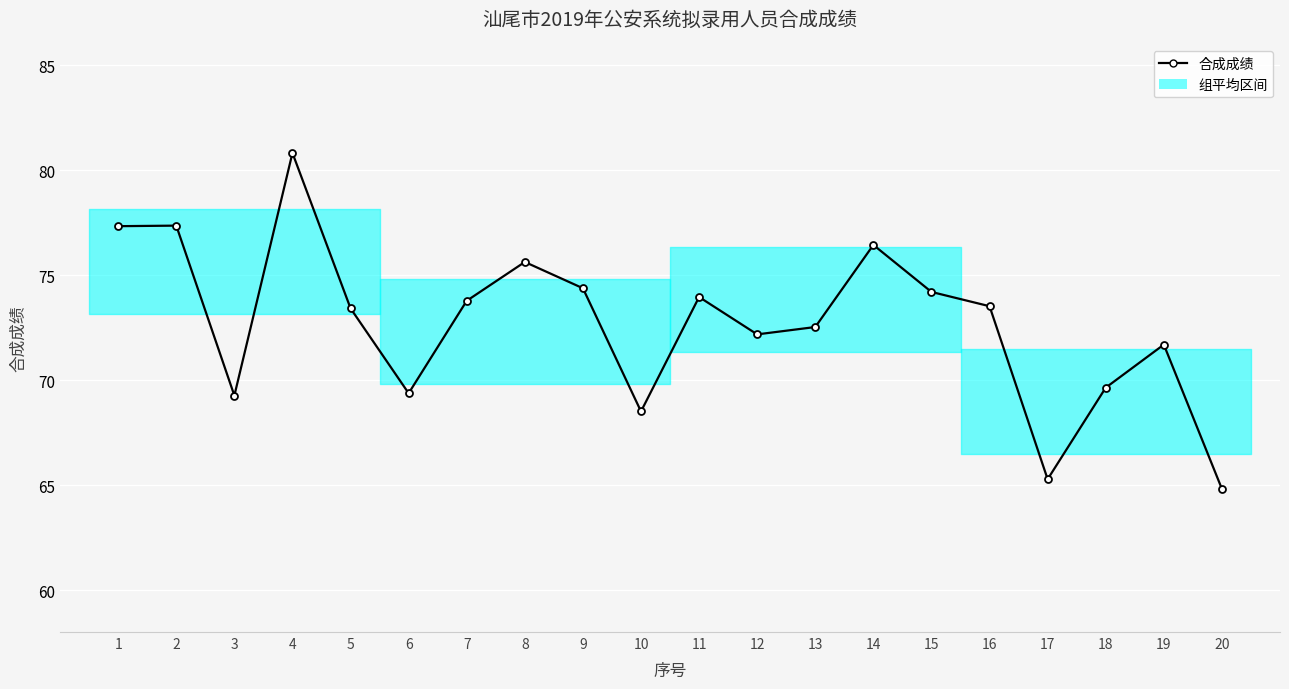

The chart shows a value of 69.3 at 3. True or false?

True